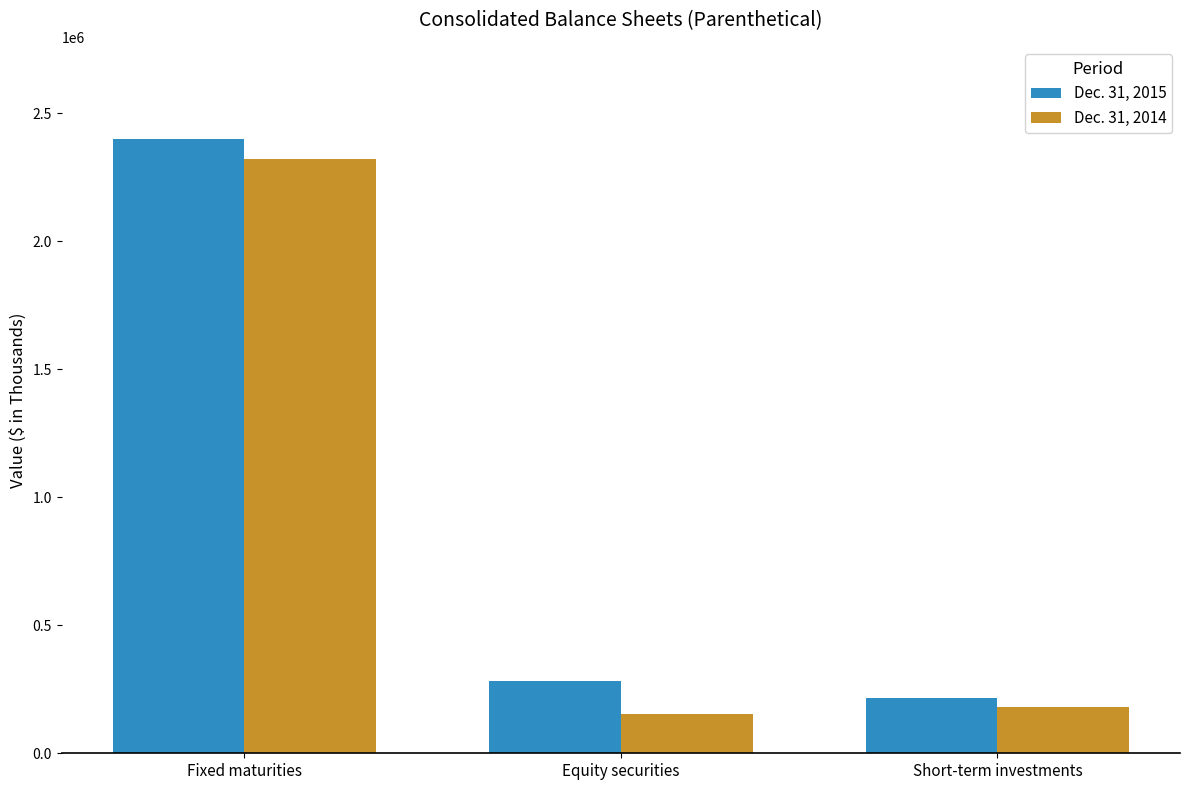

True or false: Dec. 31, 2014 has a value of 179527 at Short-term investments.

True